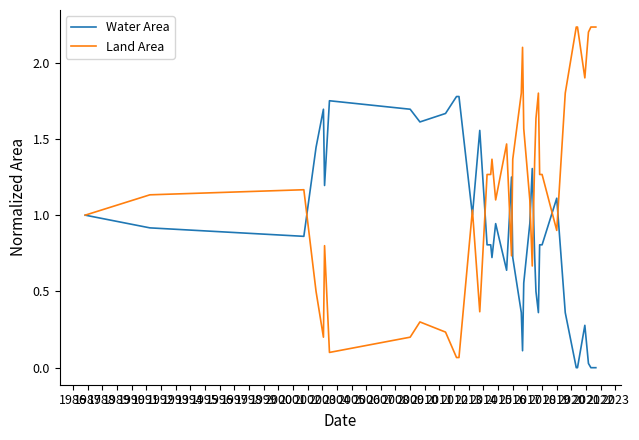

How many categories are shown in the chart?

40